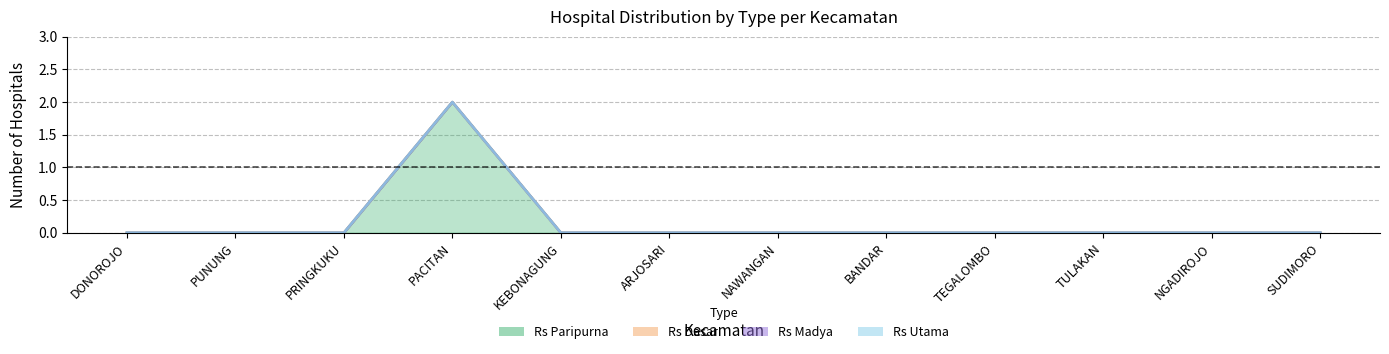

How many values in jumlah_rs_paripurna are above zero?

1